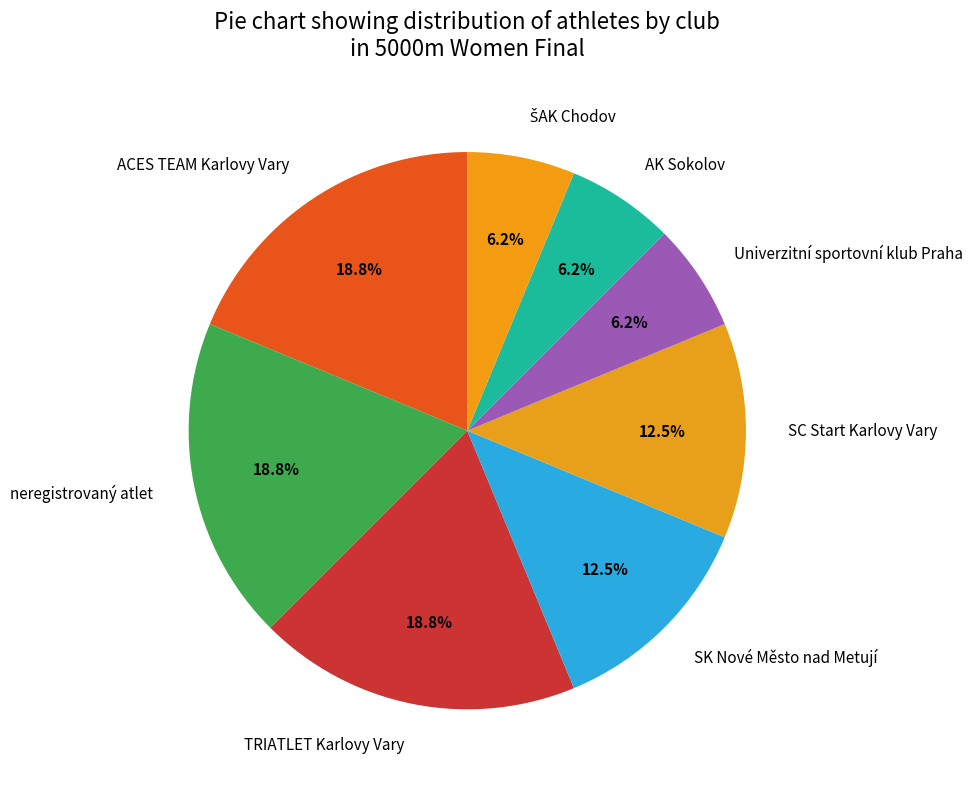

Does SC Start Karlovy Vary account for over 50% of the chart?

No